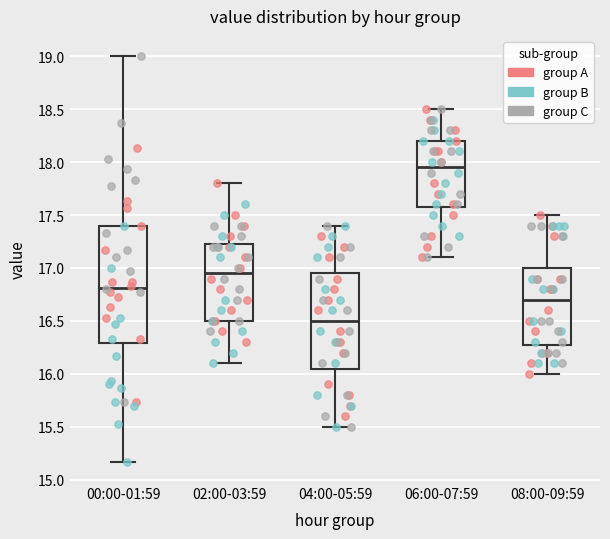

Reading left to right, read every box against the y-axis: the position of its median line, the range the box covers, and the ends of its whiskers. The values are not printed on the chart, so give them approximately, as read against the axis.

00:00-01:59: median 16.80, box 16.30 to 17.40, whiskers 15.15 to 19.00
02:00-03:59: median 16.95, box 16.50 to 17.25, whiskers 16.10 to 17.80
04:00-05:59: median 16.50, box 16.05 to 16.95, whiskers 15.50 to 17.40
06:00-07:59: median 17.95, box 17.60 to 18.20, whiskers 17.10 to 18.50
08:00-09:59: median 16.70, box 16.30 to 17.00, whiskers 16.00 to 17.50